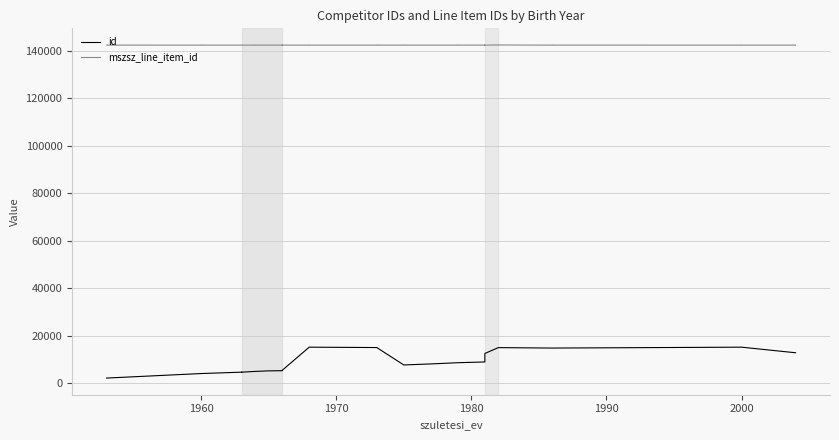

What are all the series names shown in the legend?

id, mszsz_line_item_id